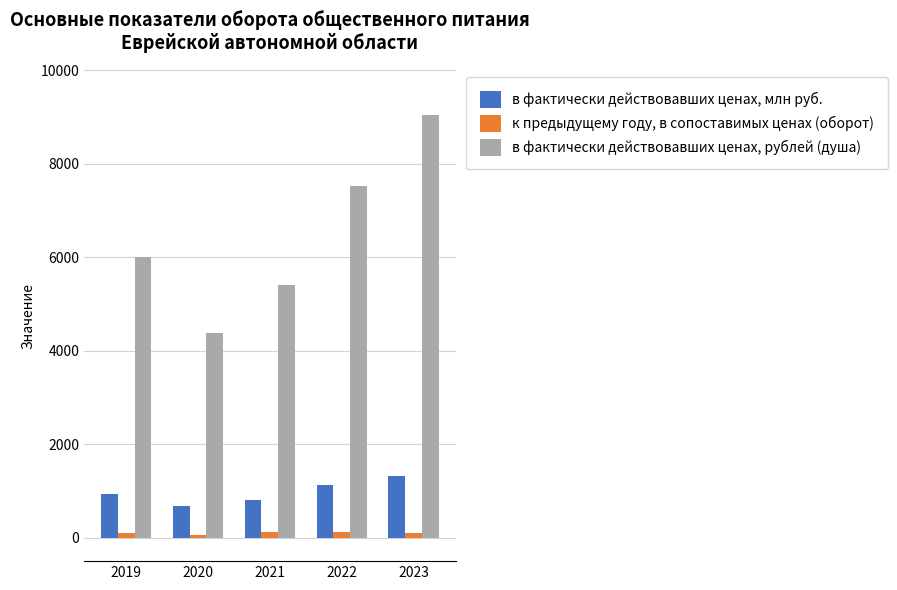

True or false: в фактически действовавших ценах, рублей (душа) has a value of 4634.3 at 2022.

False